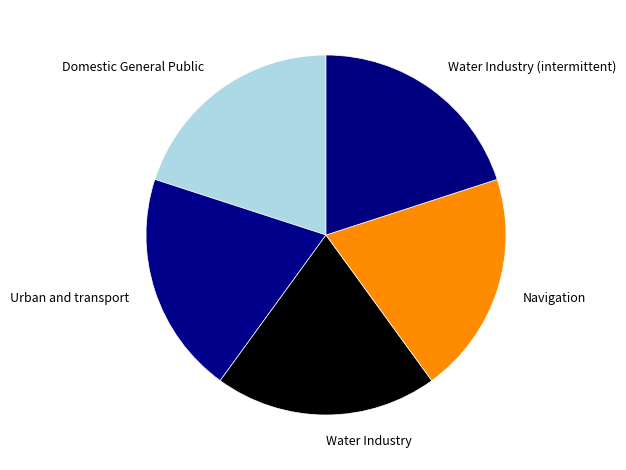

Is the sum of Water Industry and Water Industry (intermittent) greater than half?

No